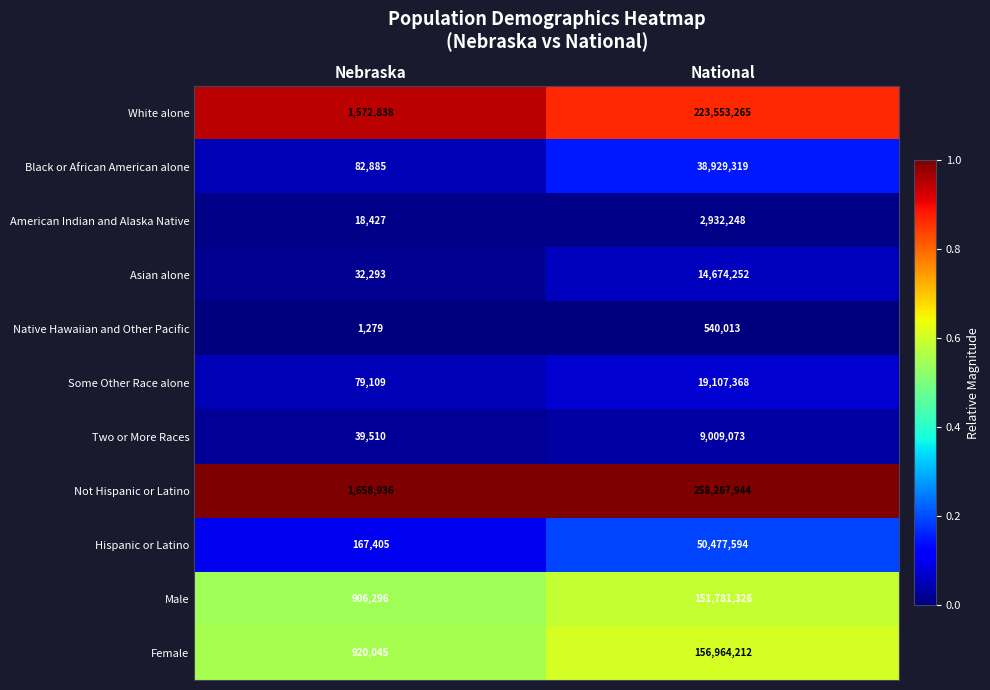

Rank the series at National from lowest to highest value.

Native Hawaiian and Other Pacific, American Indian and Alaska Native, Two or More Races, Asian alone, Some Other Race alone, Black or African American alone, Hispanic or Latino, Male, Female, White alone, Not Hispanic or Latino